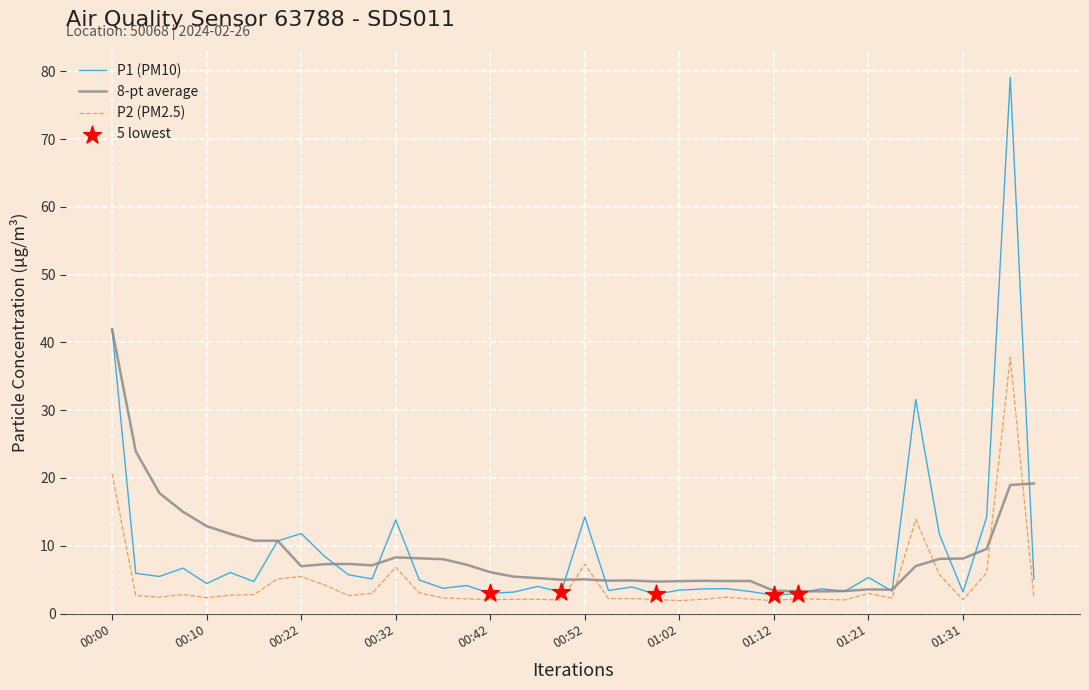

Rank the series by their maximum value, from highest to lowest.

P1 (PM10), 8-pt average, P2 (PM2.5)